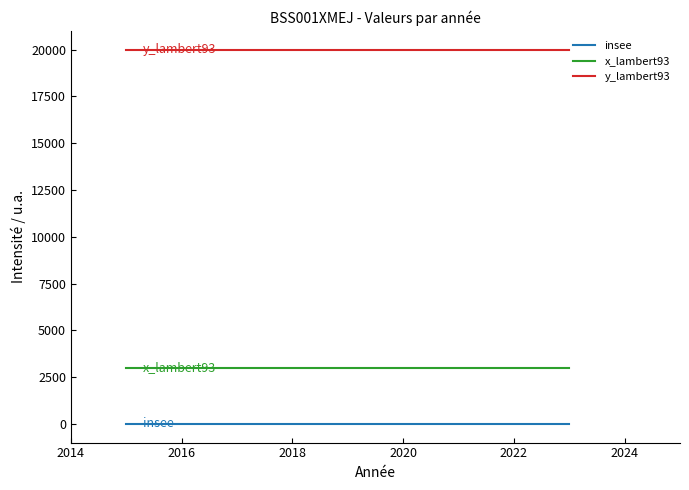

Between 2018 and 7, which series saw the biggest shift?

insee